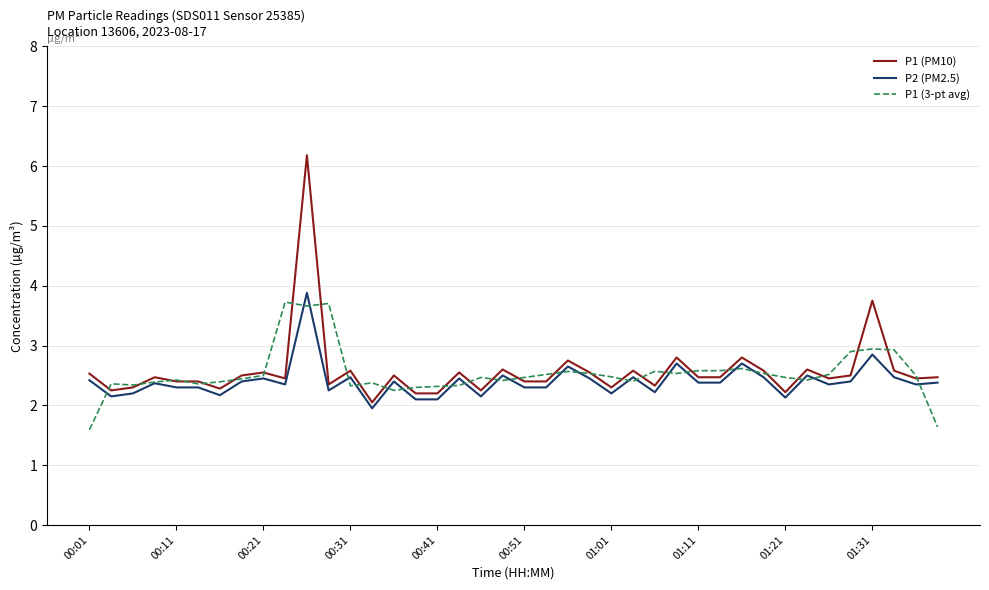

What is the greatest value displayed?

6.2